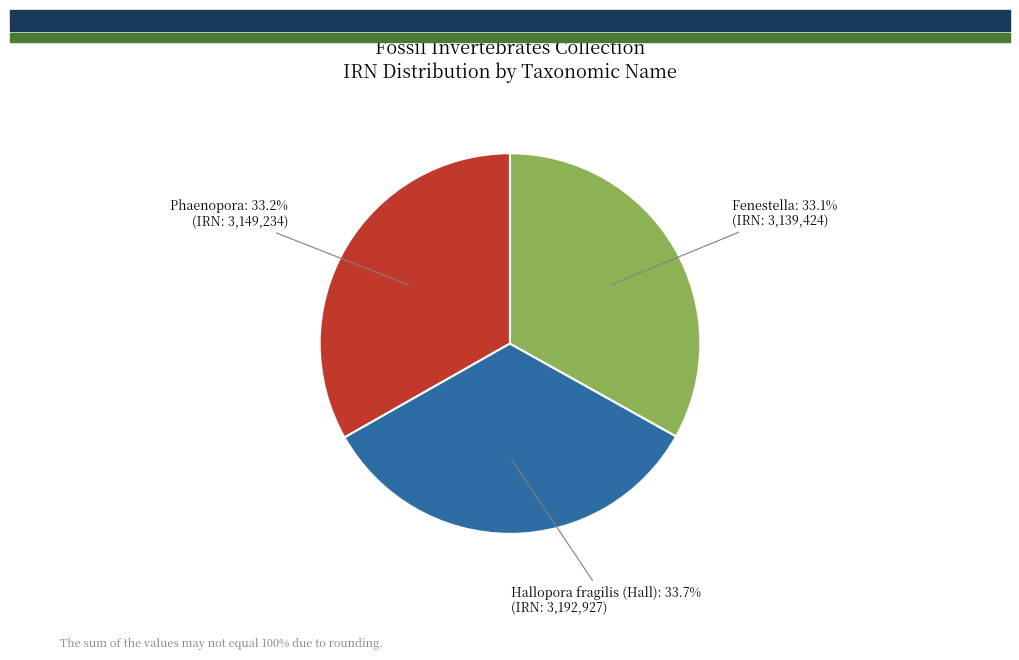

How many slices are in this pie chart?

3